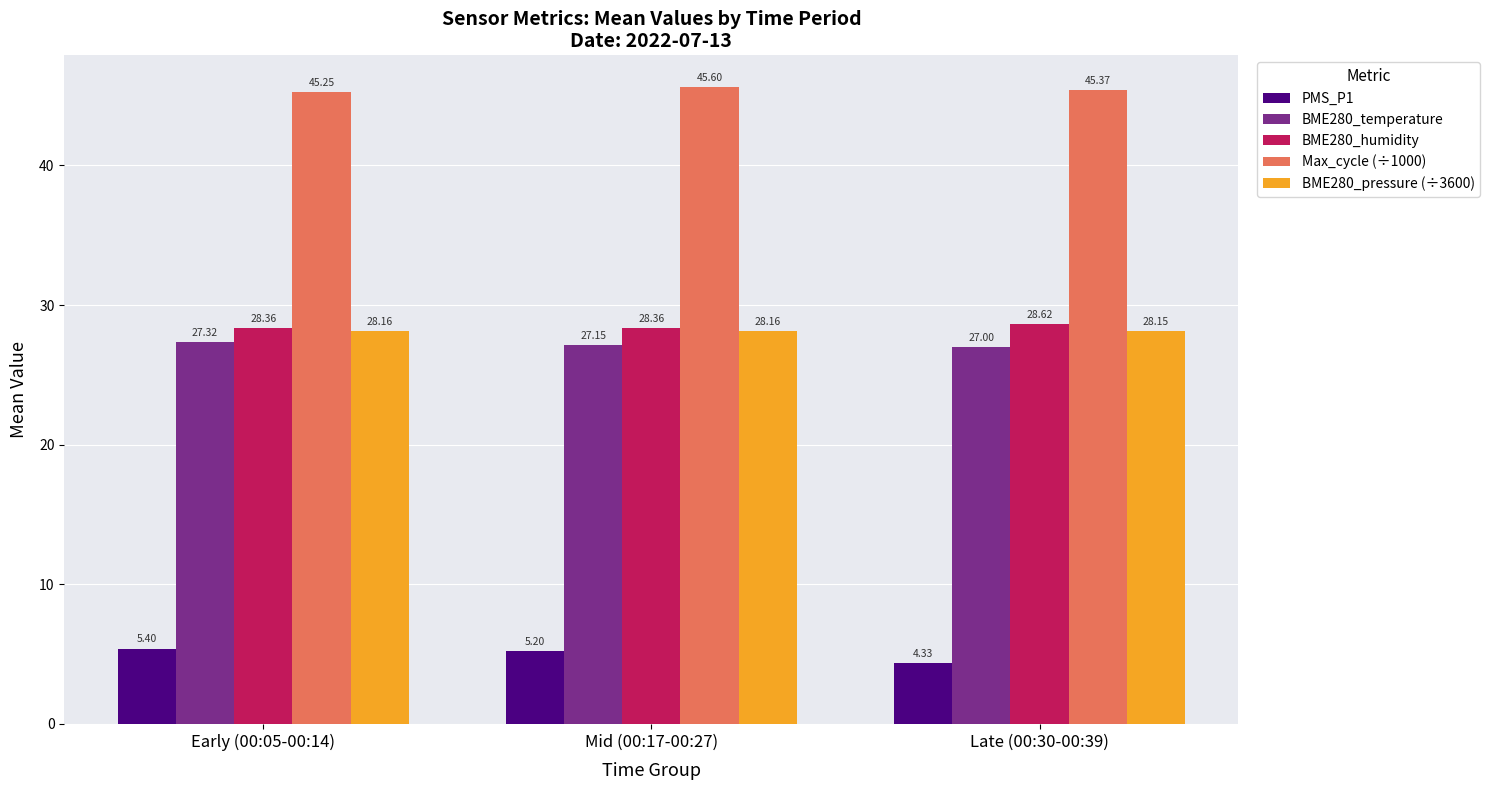

List the labels in order of Max_cycle (÷1000) value, largest first.

Mid (00:17-00:27), Late (00:30-00:39), Early (00:05-00:14)